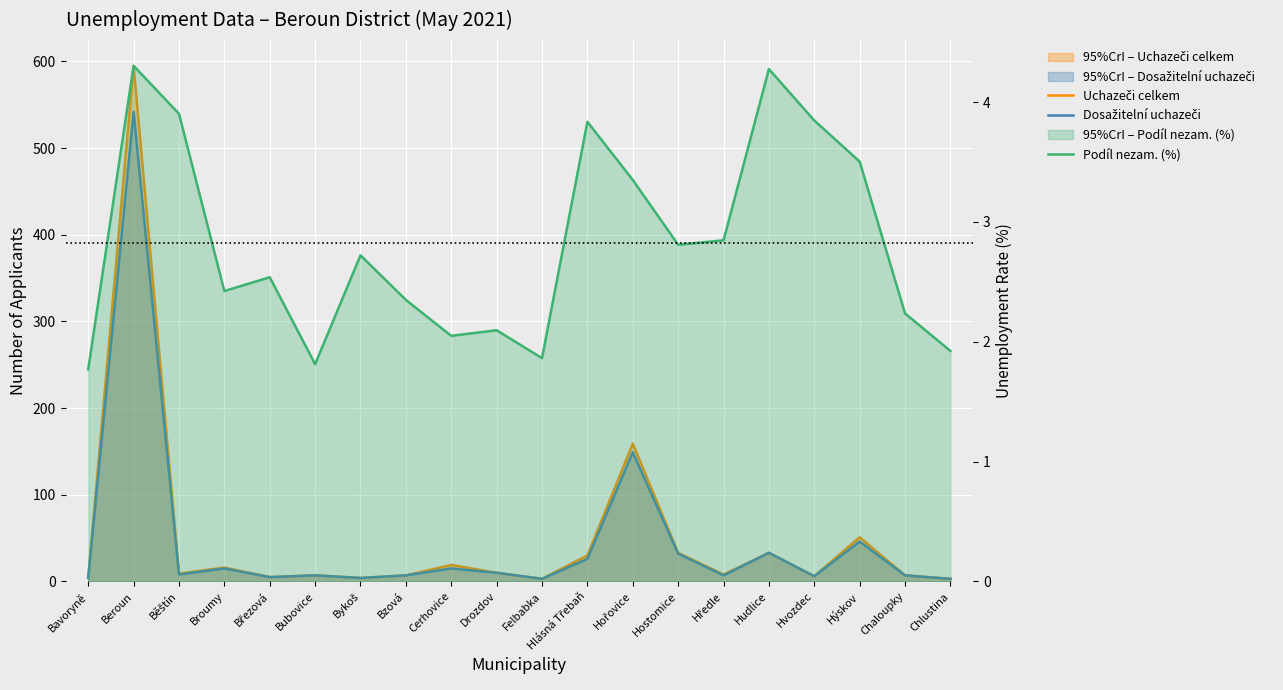

How many values in the Uchazeči celkem series are below 9?

10